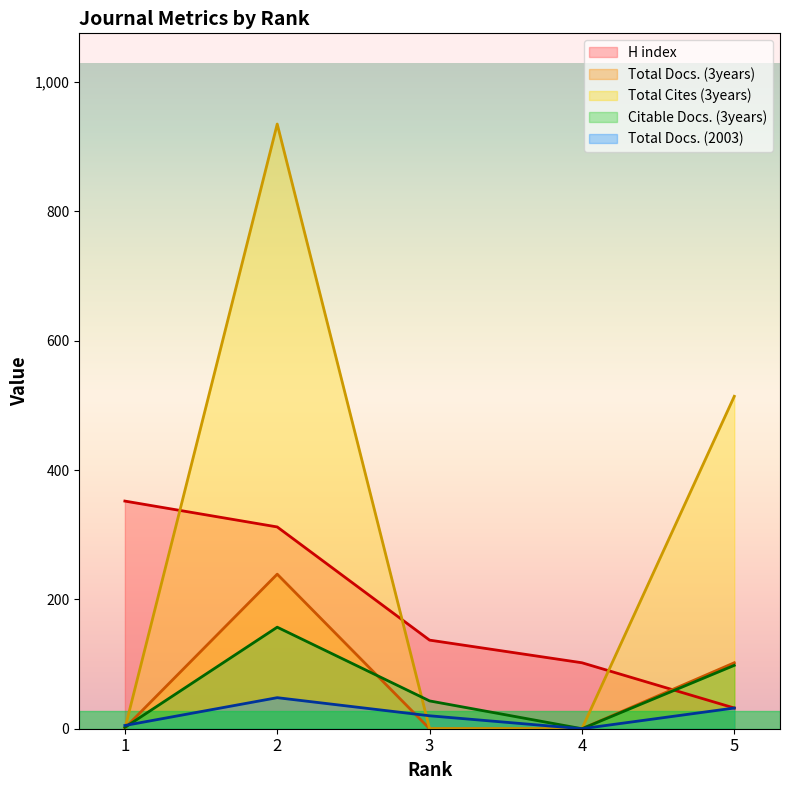

How many lines are shown in the chart?

5